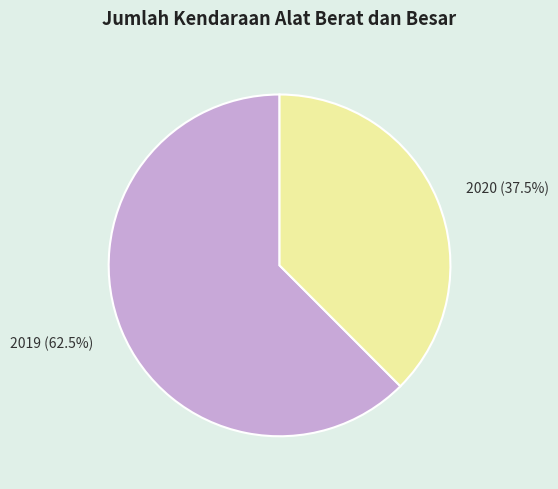

Combined, what portion of the pie is 2020 and 2019?

100.0%